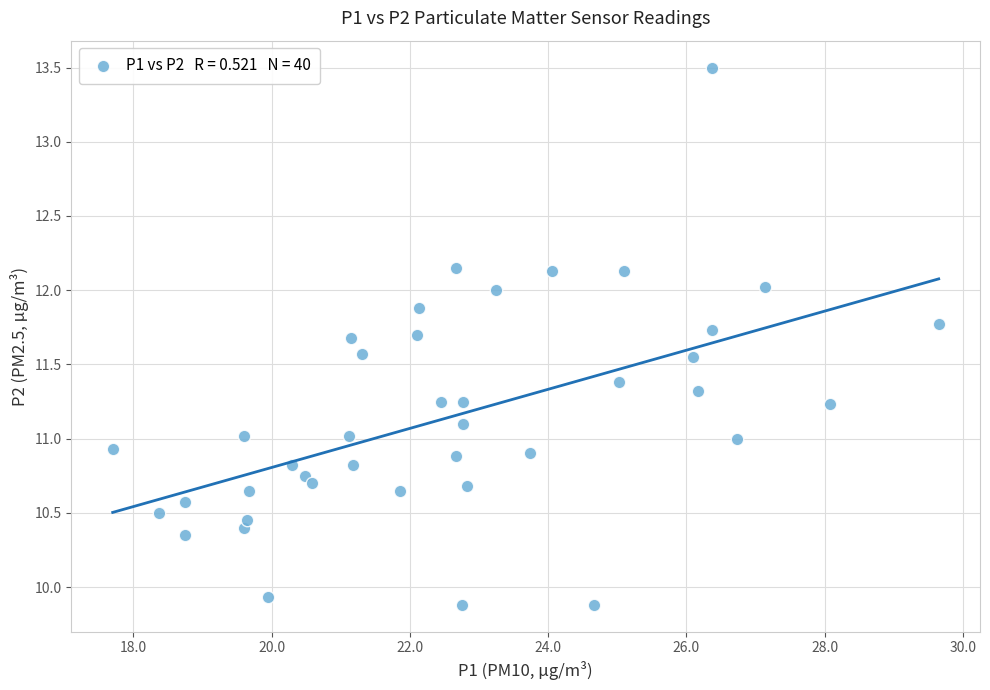

What is the range of X values (max minus min)?

11.9